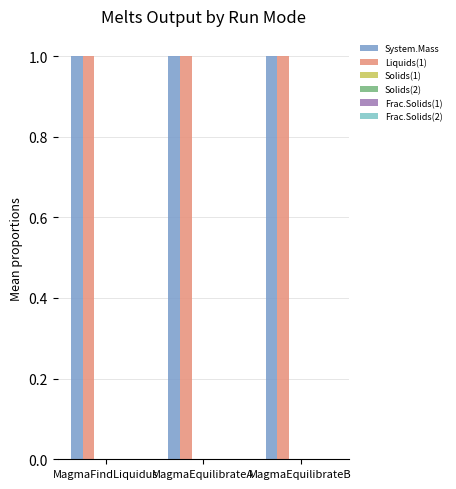

The value of Liquids(1) at MagmaFindLiquidus is 0.4. True or false?

False